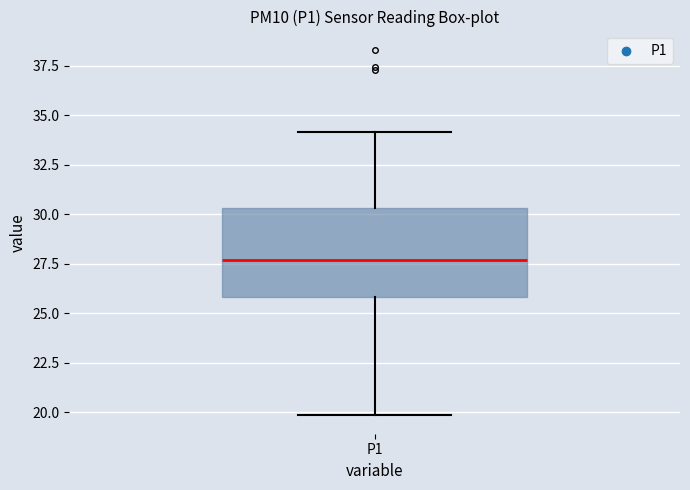

Where does the upper whisker of the box for P1 end on the y-axis? The values are not printed on the chart, so give them approximately, as read against the axis.

34.0